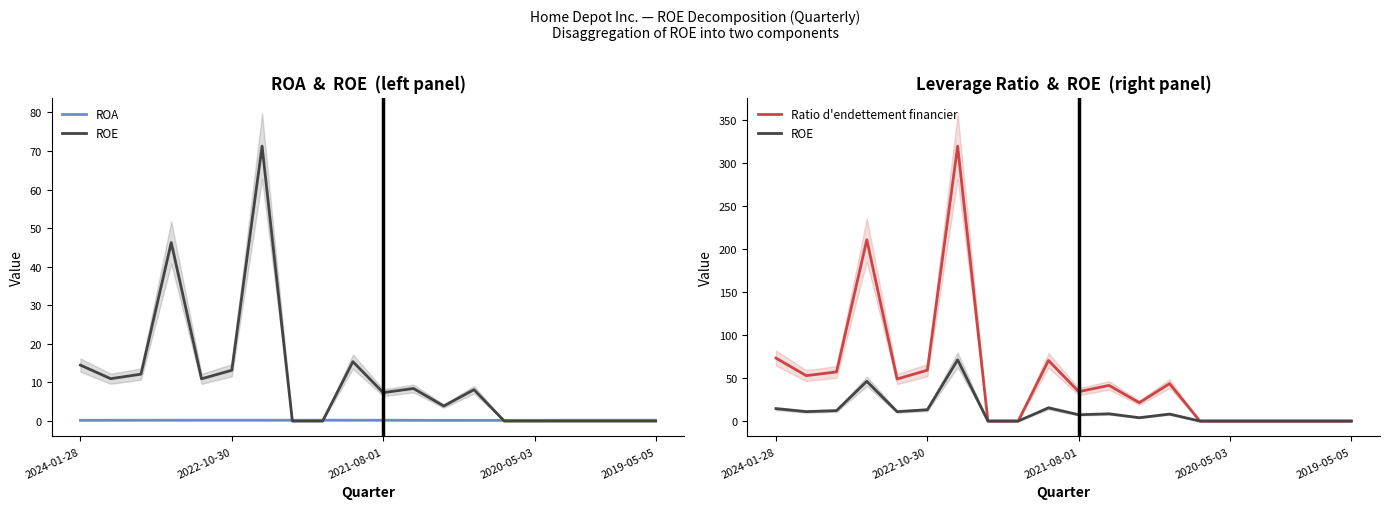

Which series has the largest total across all categories?

Ratio d'endettement financier